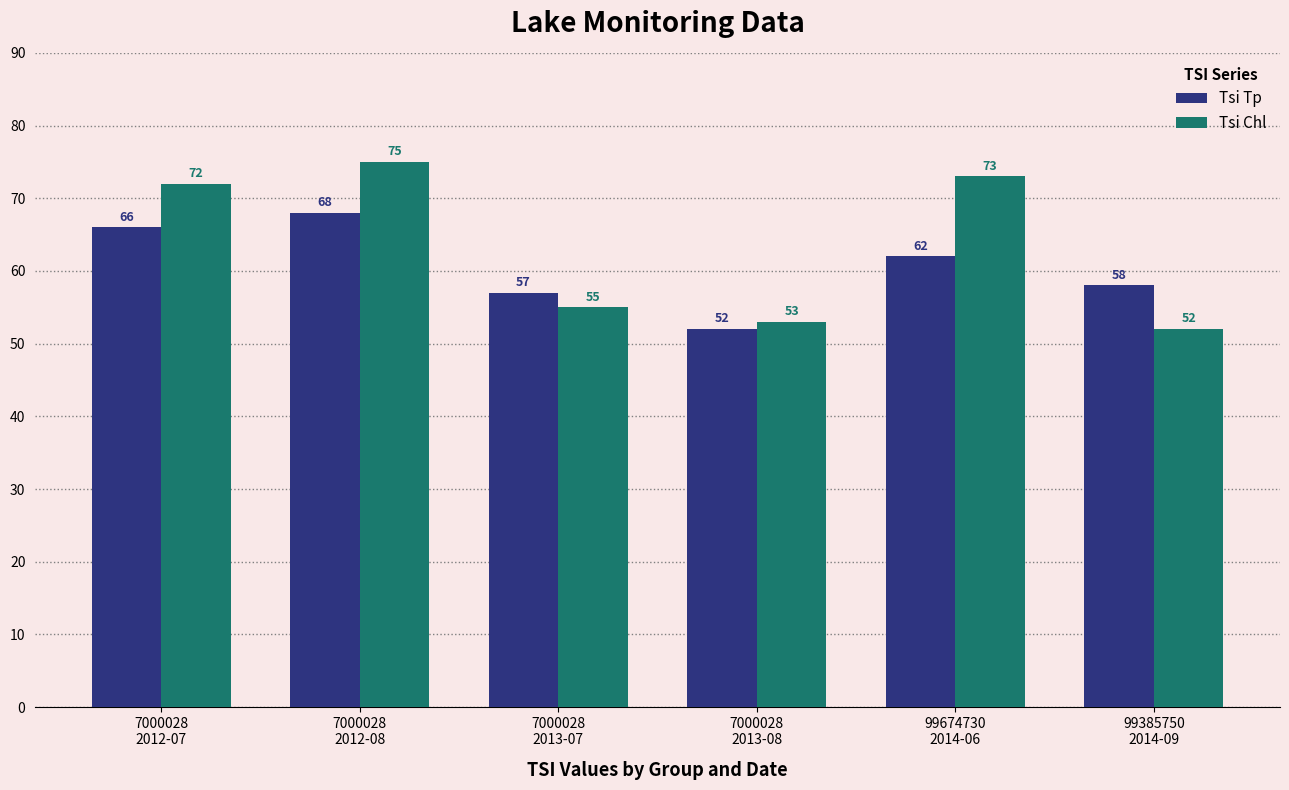

What value does the Tsi Chl series have at 7000028
2013-08?

53